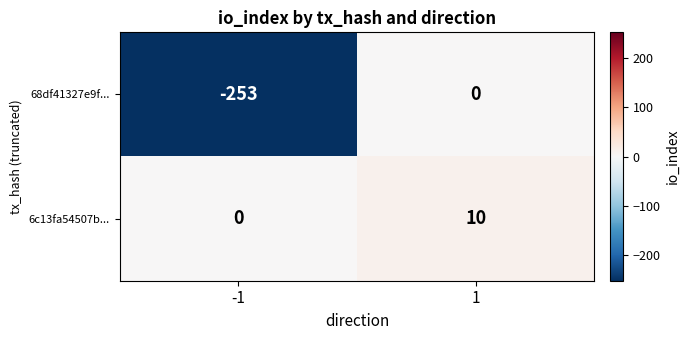

Which series has the largest total across all categories?

6c13fa54507b...